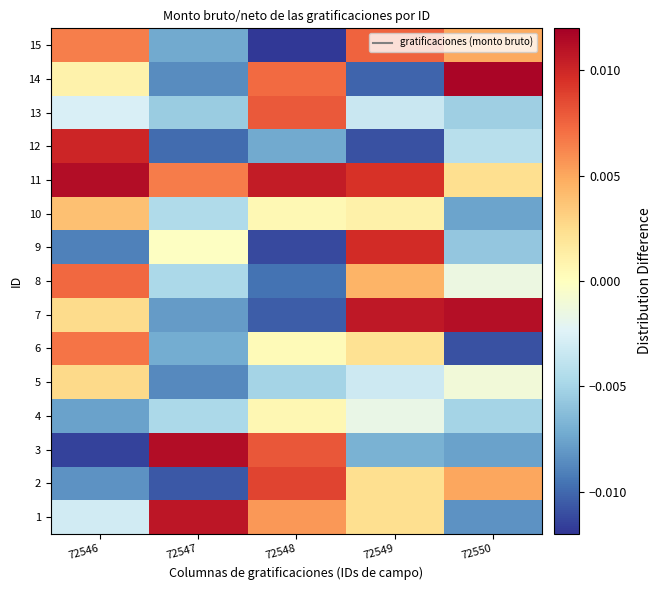

Reading left to right, what are all the values shown in this chart?

1: 72546=-0.0	72547=0.0	72548=0.0	72549=0.0	72550=-0.0
2: 72546=-0.0	72547=-0.0	72548=0.0	72549=0.0	72550=0.0
3: 72546=-0.0	72547=0.0	72548=0.0	72549=-0.0	72550=-0.0
4: 72546=-0.0	72547=-0.0	72548=0.0	72549=-0.0	72550=-0.0
5: 72546=0.0	72547=-0.0	72548=-0.0	72549=-0.0	72550=-0.0
6: 72546=0.0	72547=-0.0	72548=0.0	72549=0.0	72550=-0.0
7: 72546=0.0	72547=-0.0	72548=-0.0	72549=0.0	72550=0.0
8: 72546=0.0	72547=-0.0	72548=-0.0	72549=0.0	72550=-0.0
9: 72546=-0.0	72547=-0.0	72548=-0.0	72549=0.0	72550=-0.0
10: 72546=0.0	72547=-0.0	72548=0.0	72549=0.0	72550=-0.0
11: 72546=0.0	72547=0.0	72548=0.0	72549=0.0	72550=0.0
12: 72546=0.0	72547=-0.0	72548=-0.0	72549=-0.0	72550=-0.0
13: 72546=-0.0	72547=-0.0	72548=0.0	72549=-0.0	72550=-0.0
14: 72546=0.0	72547=-0.0	72548=0.0	72549=-0.0	72550=0.0
15: 72546=0.0	72547=-0.0	72548=-0.0	72549=0.0	72550=0.0